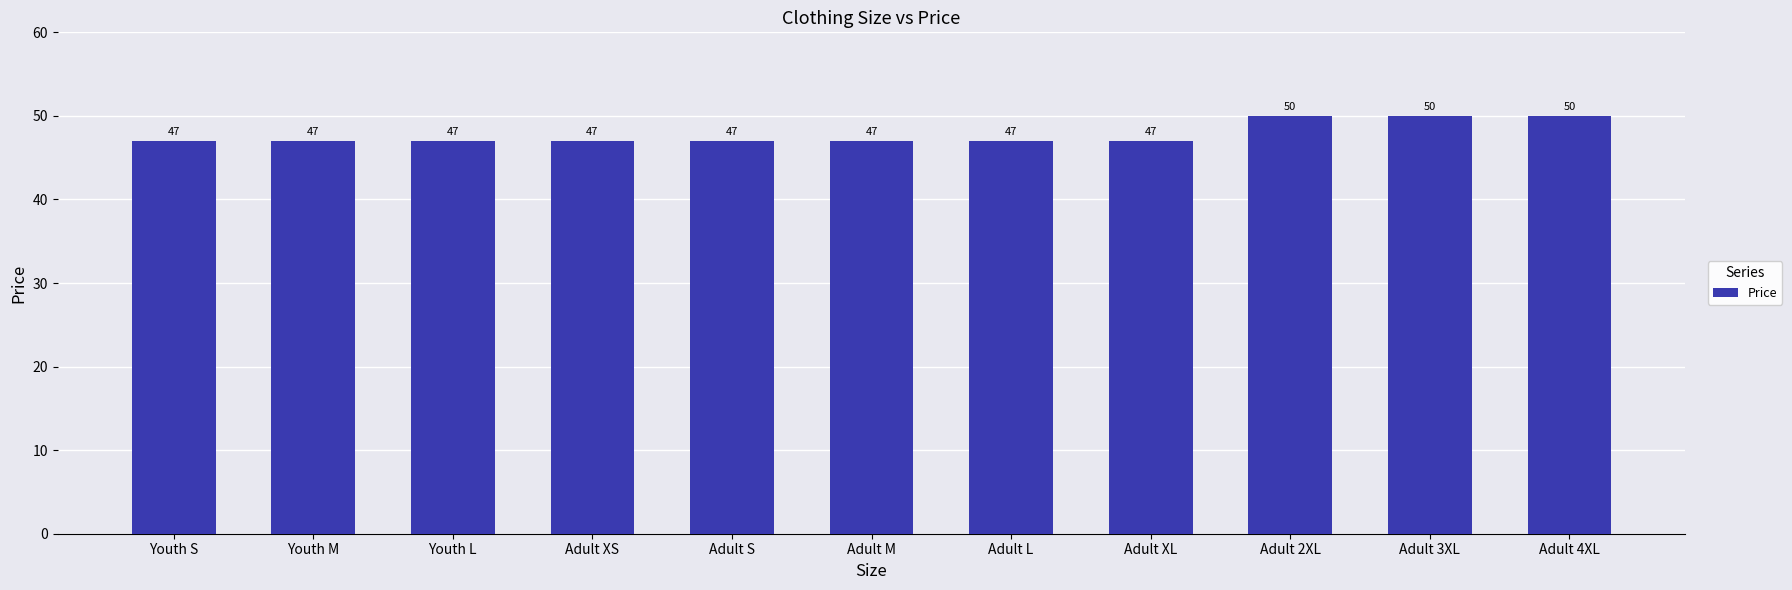

The value at Adult XS is 47. True or false?

True